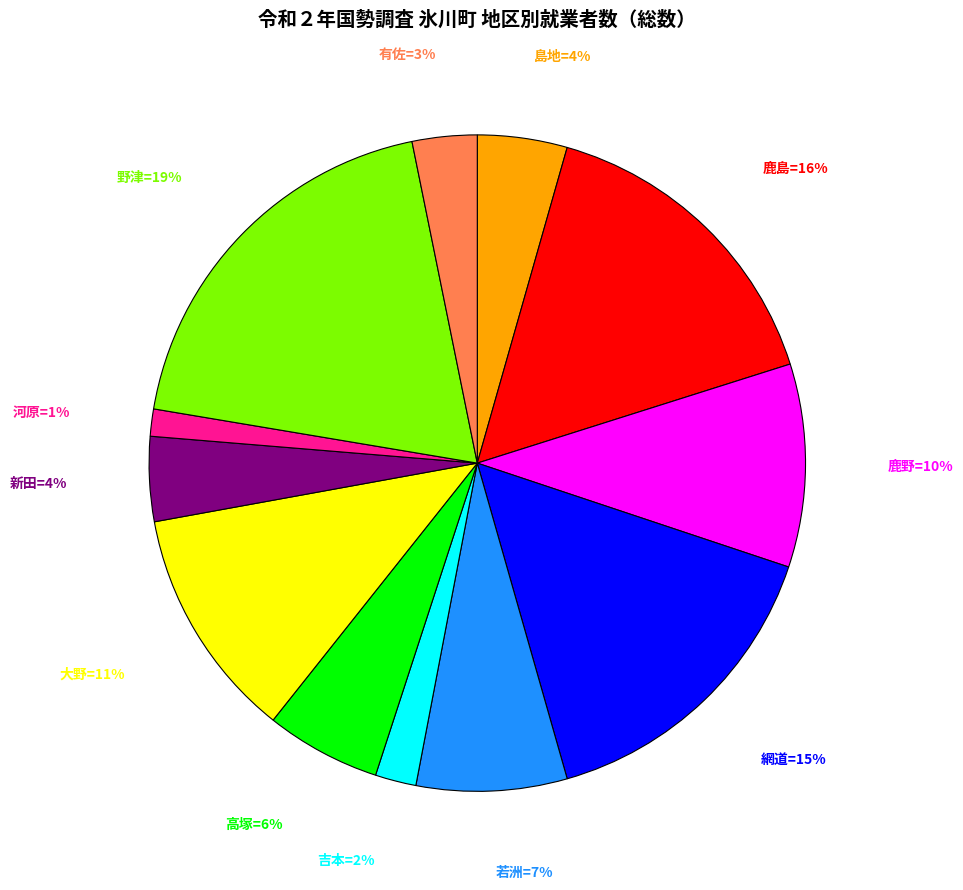

To the nearest percent, what is the average slice percentage?

8%